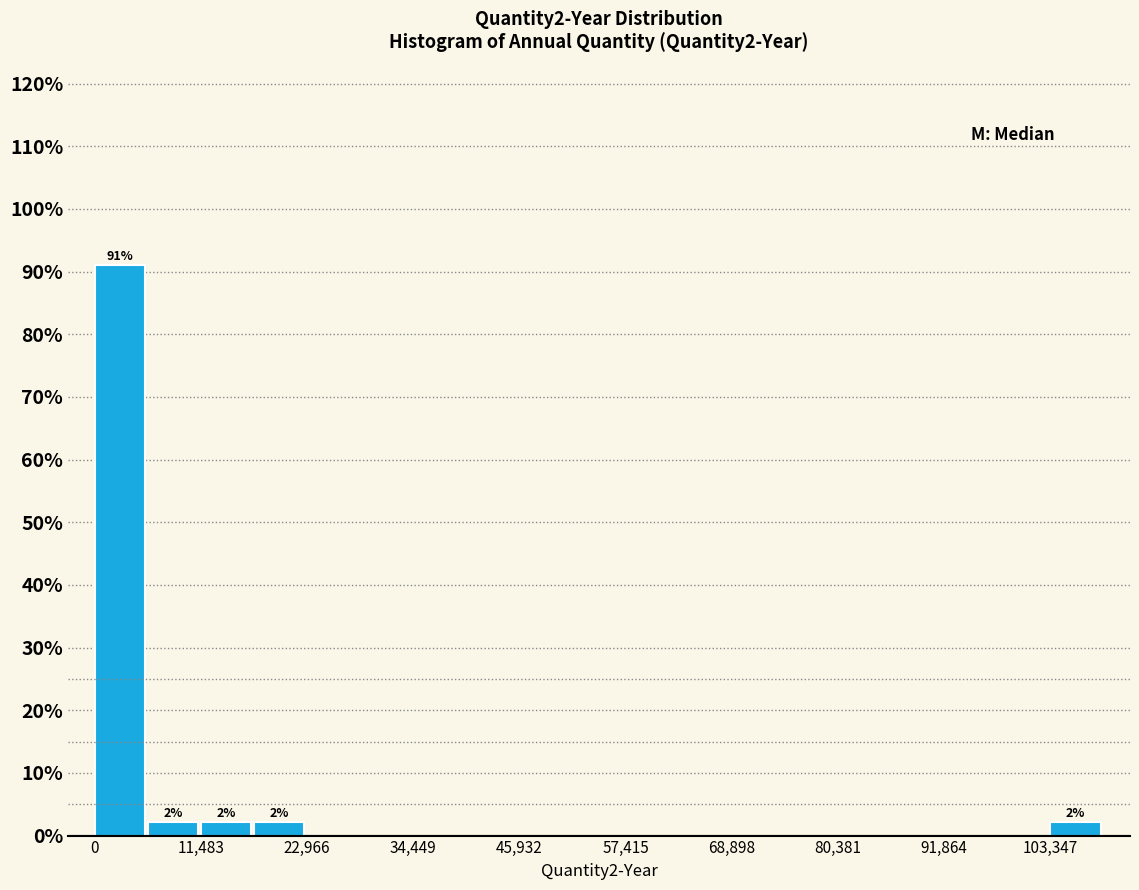

Read against the x-axis, roughly where is the centre of the tallest bar?

2000